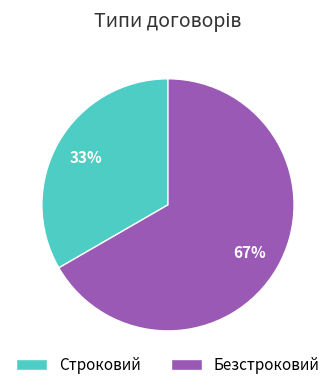

Which slice is the largest?

Безстроковий